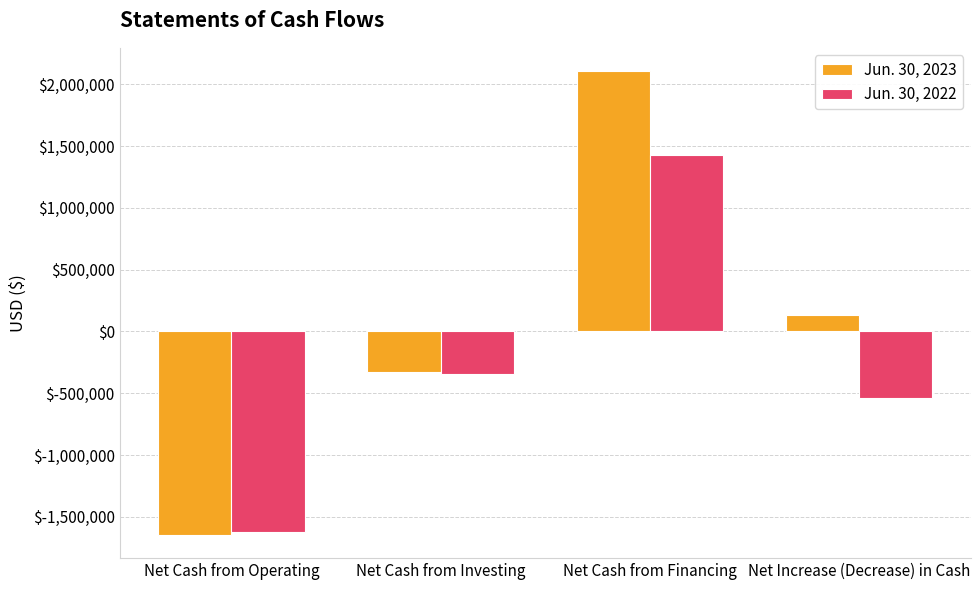

At which category is the sum across all series the highest?

Net Cash from Financing